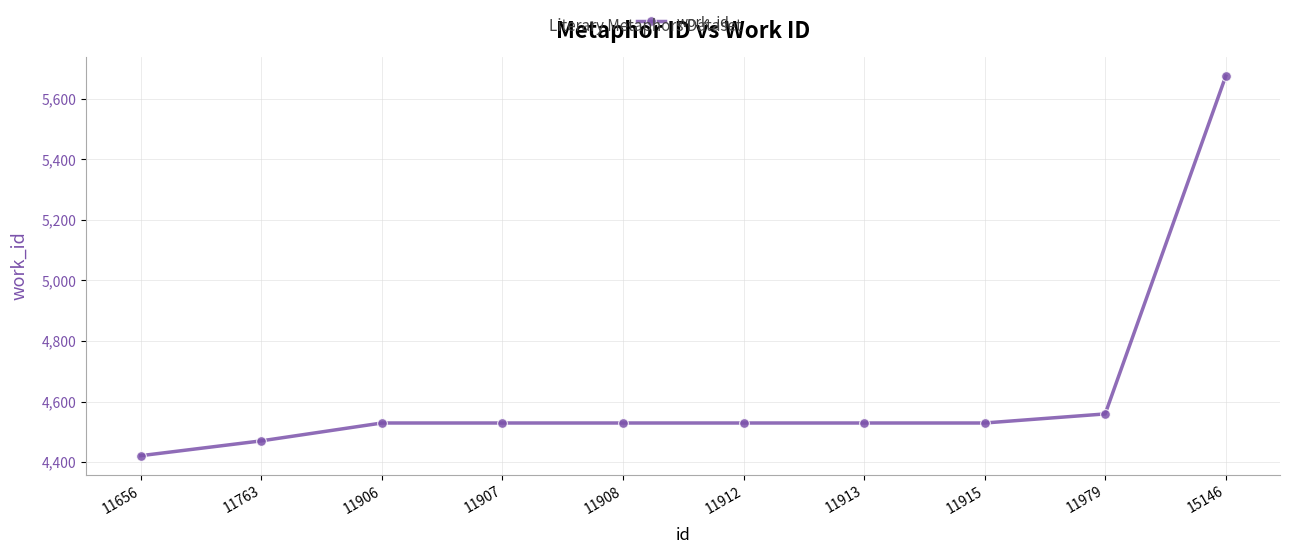

Which has a higher value, 11907 or 11979?

11979